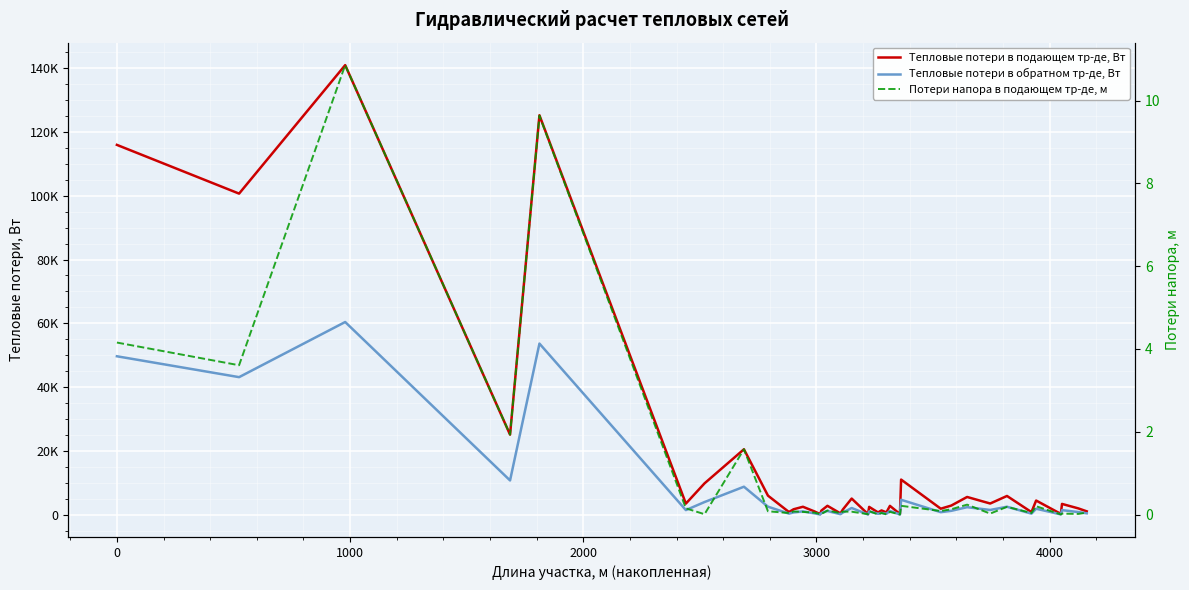

Which series has the largest range (max minus min)?

Тепловые потери в подающем тр-де, Вт